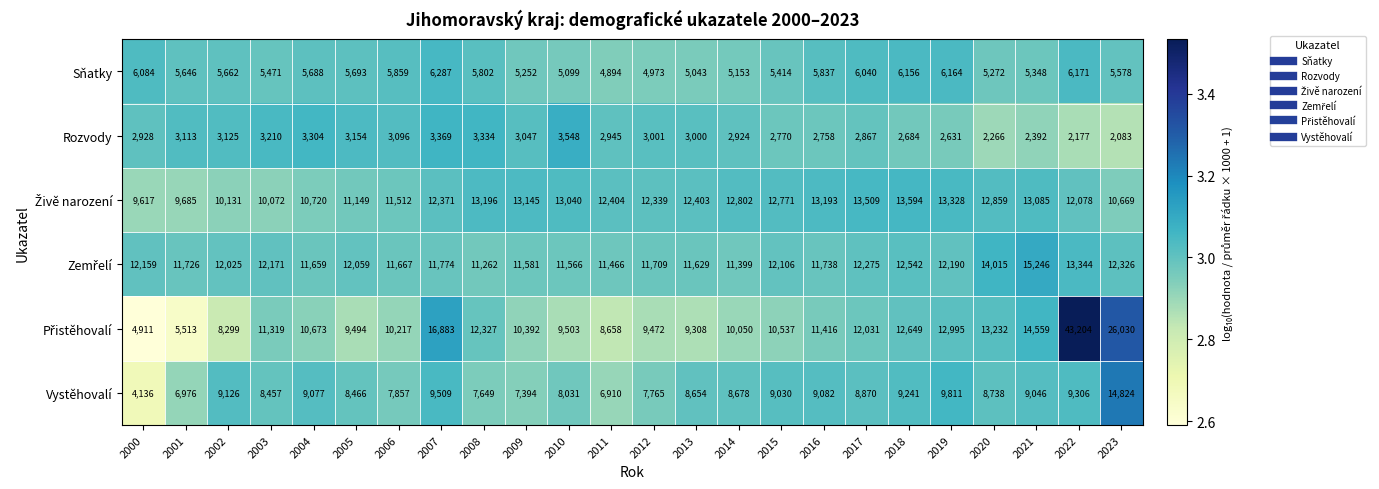

At which category is the sum across all series the highest?

2022